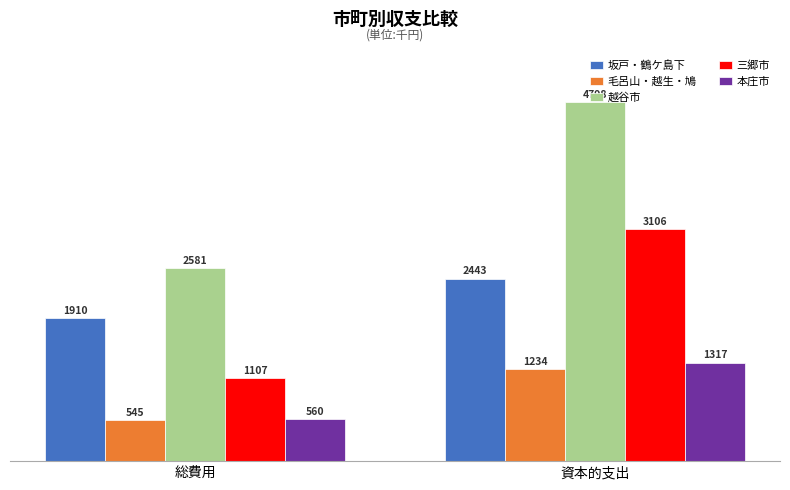

What are all the series names shown in the legend?

坂戸・鶴ケ島下, 毛呂山・越生・鳩, 越谷市, 三郷市, 本庄市